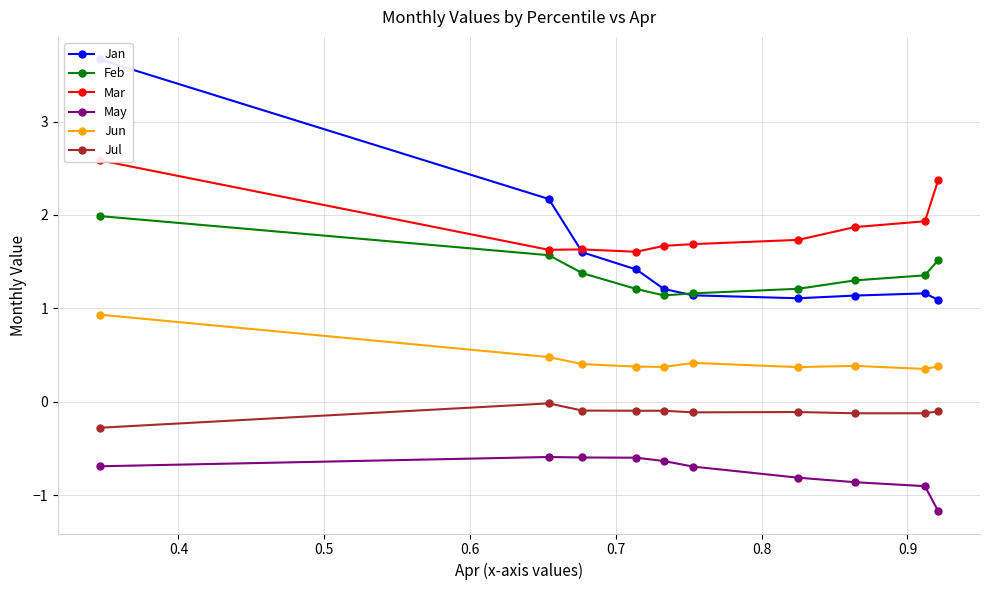

What is the value of the Feb point at the 3rd from the left?

1.4